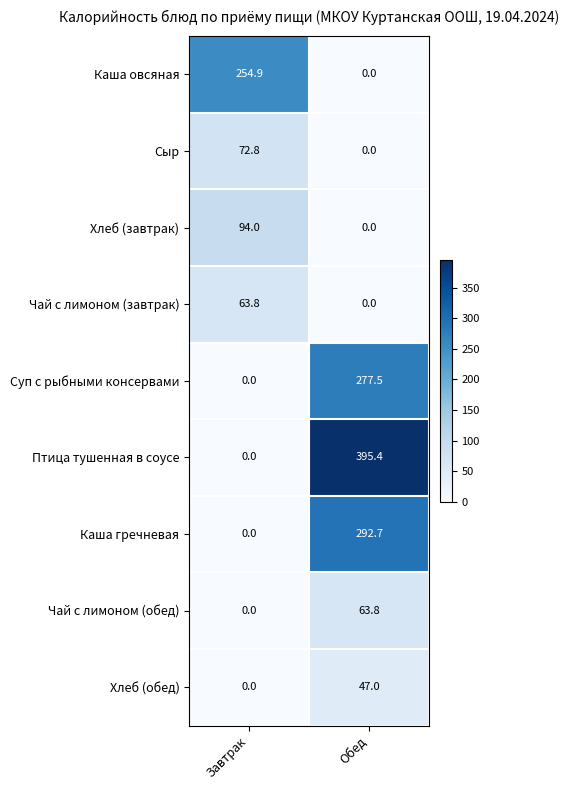

What is the average value of the Чай с лимоном (завтрак) series?

31.9